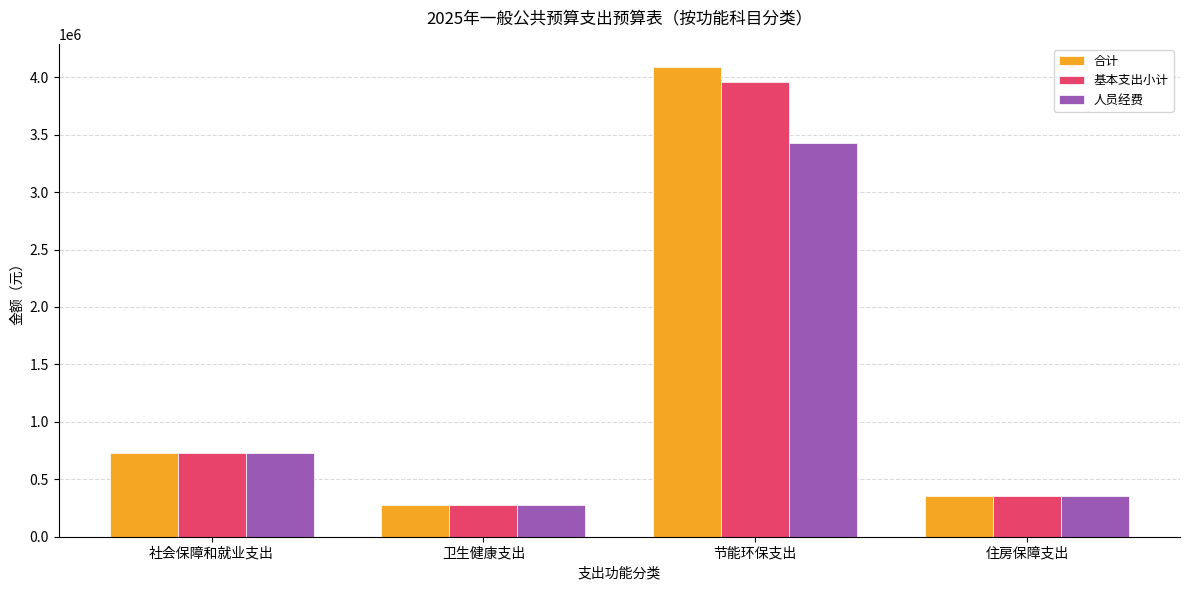

What is the greatest value displayed?

4086776.3